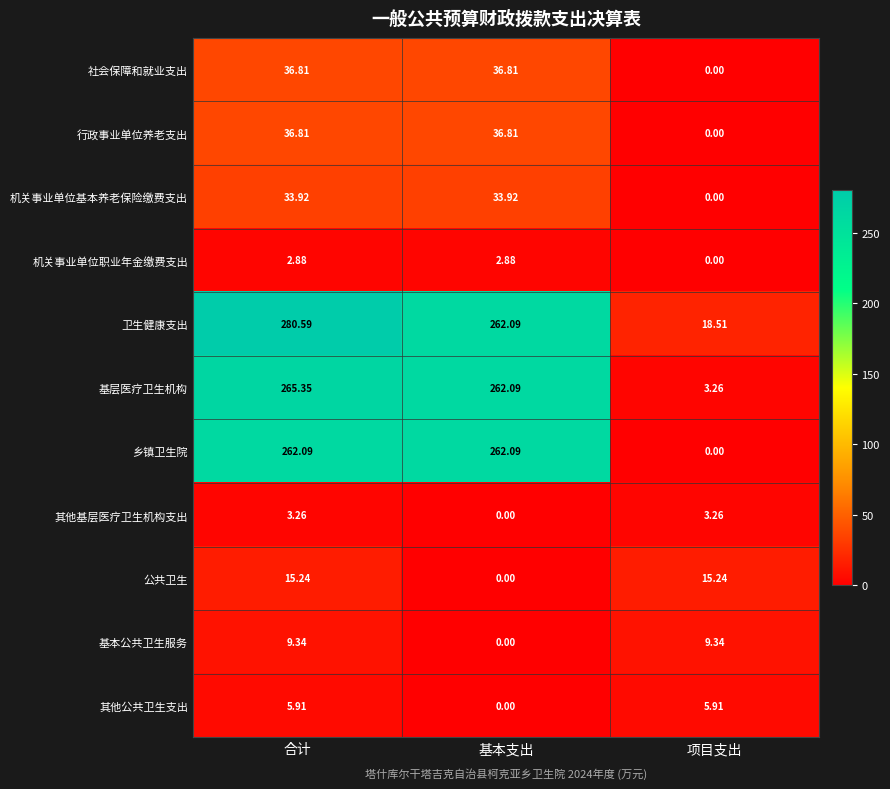

Where does the 行政事业单位养老支出 series first go above 36?

合计